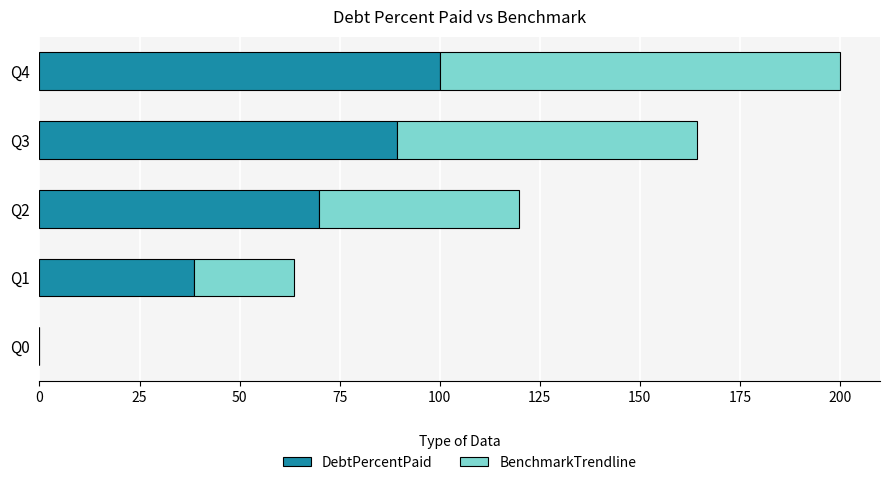

What is the total value across all series at Q1?

63.6